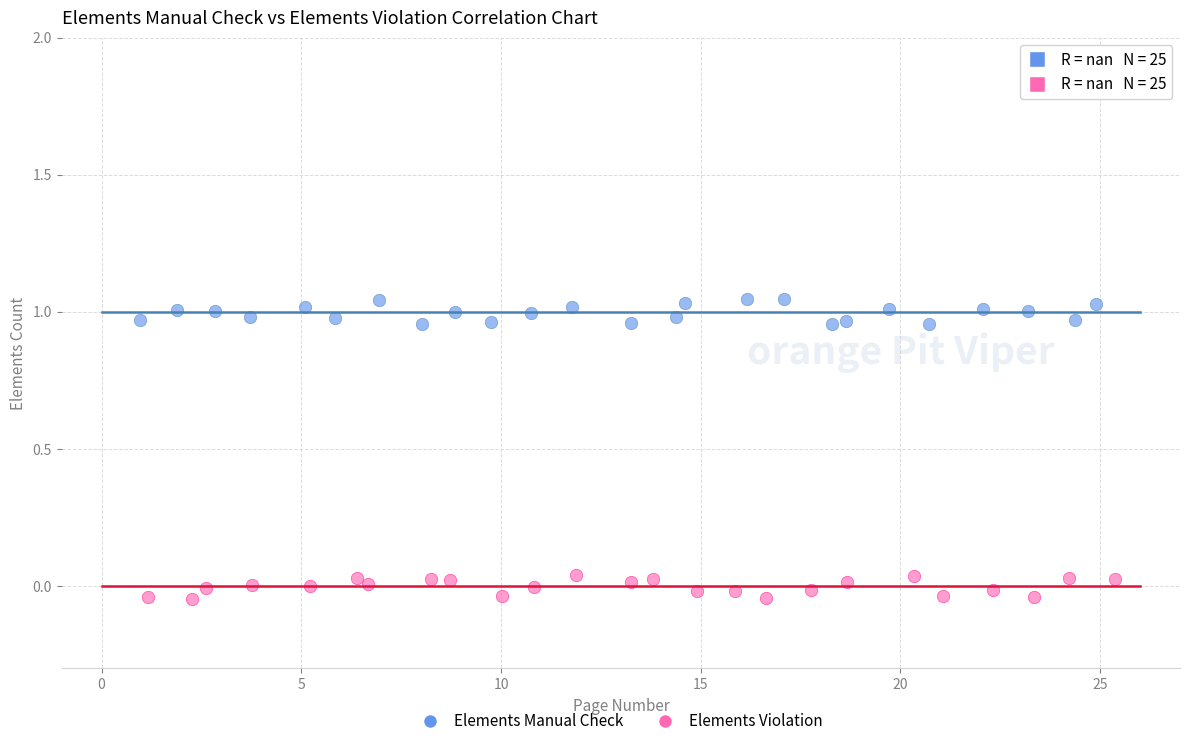

Which series contains the lowest Y value?

Elements Violation